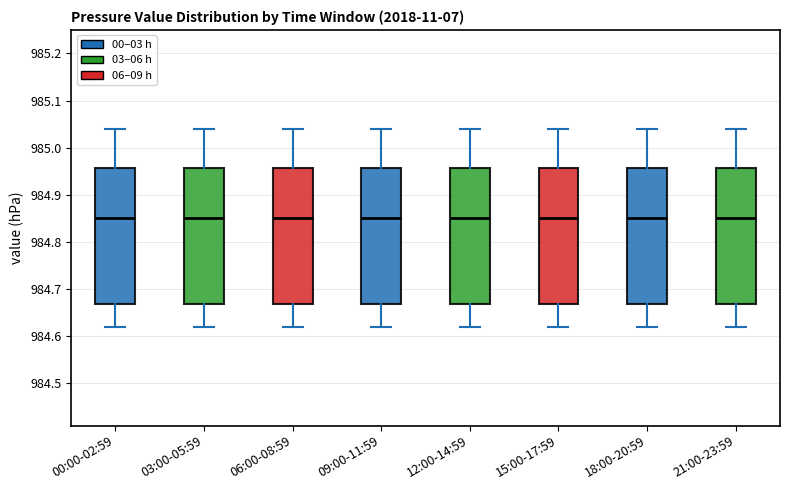

Where does the lower whisker of the box for 21:00-23:59 end on the y-axis? The values are not printed on the chart, so give them approximately, as read against the axis.

984.62